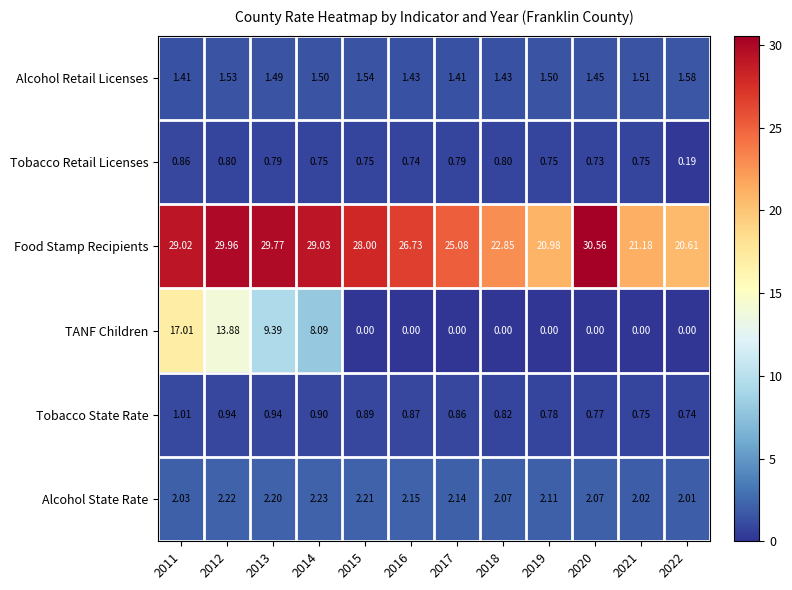

Which series has the widest spread of values?

TANF Children